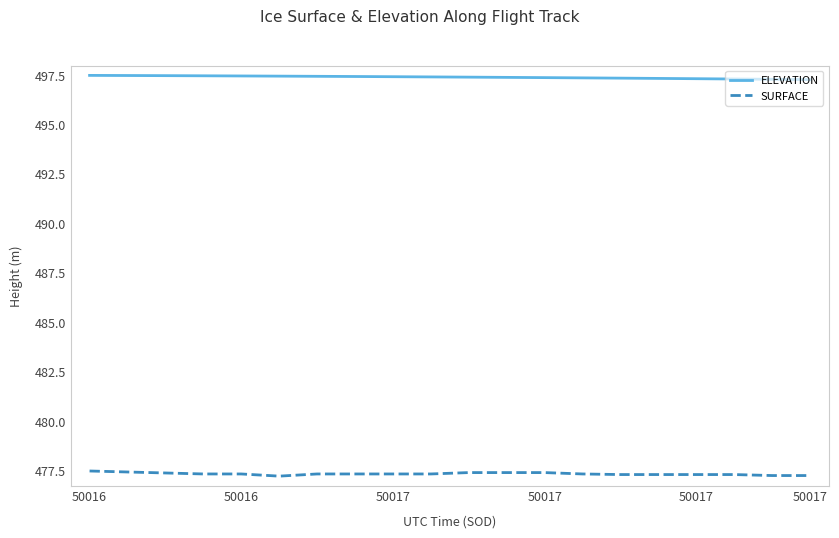

The value of SURFACE at 18 is 477.2. True or false?

True